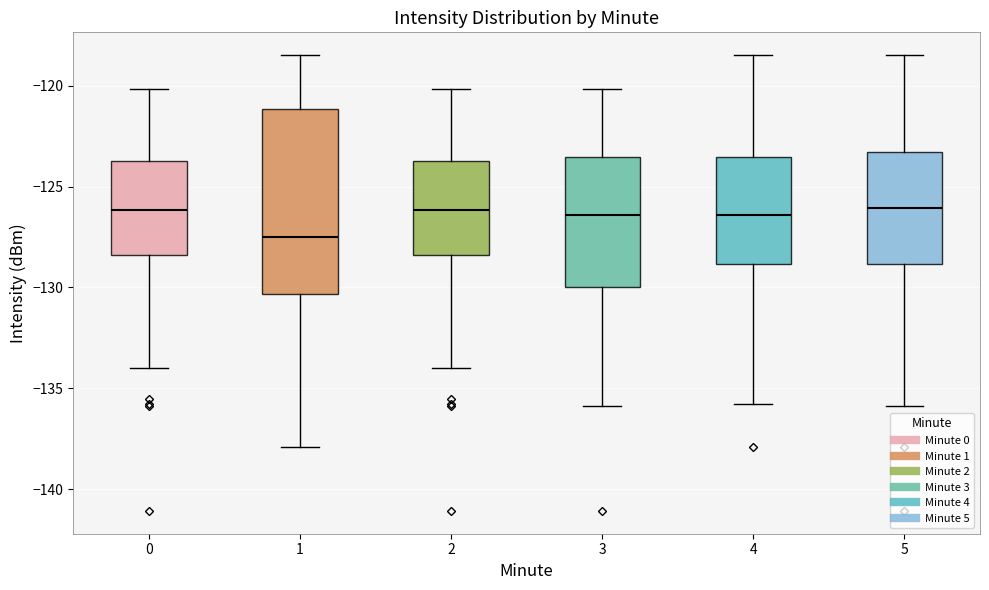

Reading left to right, transcribe this box plot: for each box, give where its median line is, the range the box spans, and where its two whiskers end, as read against the y-axis. The values are not printed on the chart, so give them approximately, as read against the axis.

0: median -126.0, box -128.5 to -123.5, whiskers -134.0 to -120.0
1: median -127.5, box -130.5 to -121.0, whiskers -138.0 to -118.5
2: median -126.0, box -128.5 to -123.5, whiskers -134.0 to -120.0
3: median -126.5, box -130.0 to -123.5, whiskers -136.0 to -120.0
4: median -126.5, box -129.0 to -123.5, whiskers -136.0 to -118.5
5: median -126.0, box -129.0 to -123.5, whiskers -136.0 to -118.5